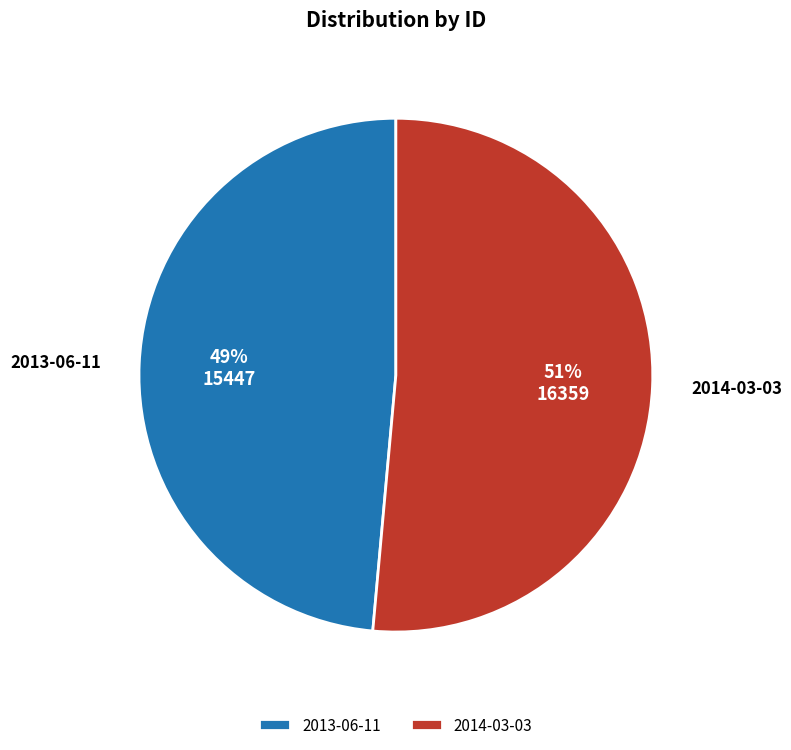

Rank the categories by value from lowest to highest.

2013-06-11, 2014-03-03